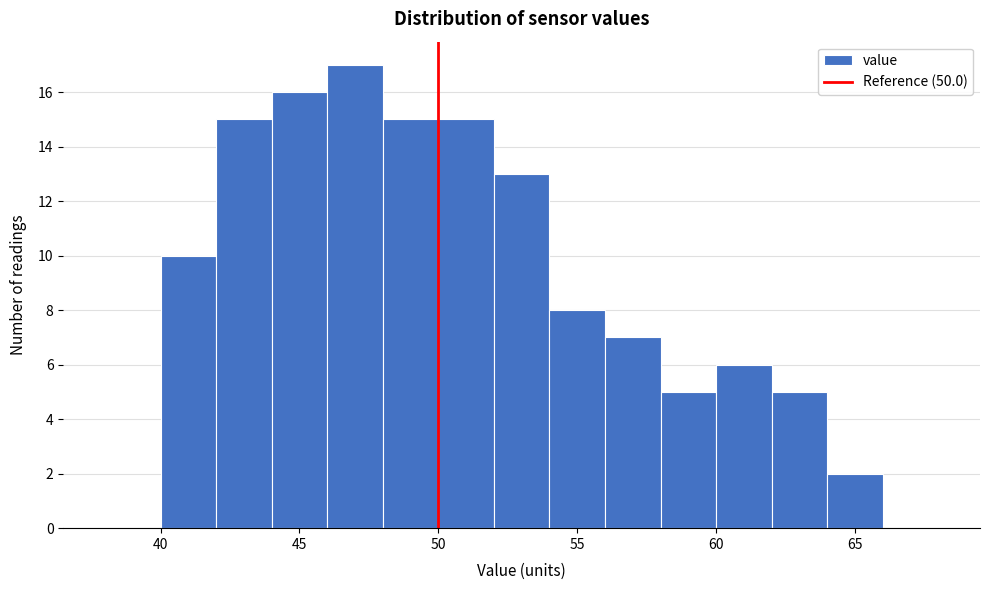

What is the height of the bar covering 44 to 46 on the x-axis? The values are not printed on the chart, so give them approximately, as read against the axis.

16